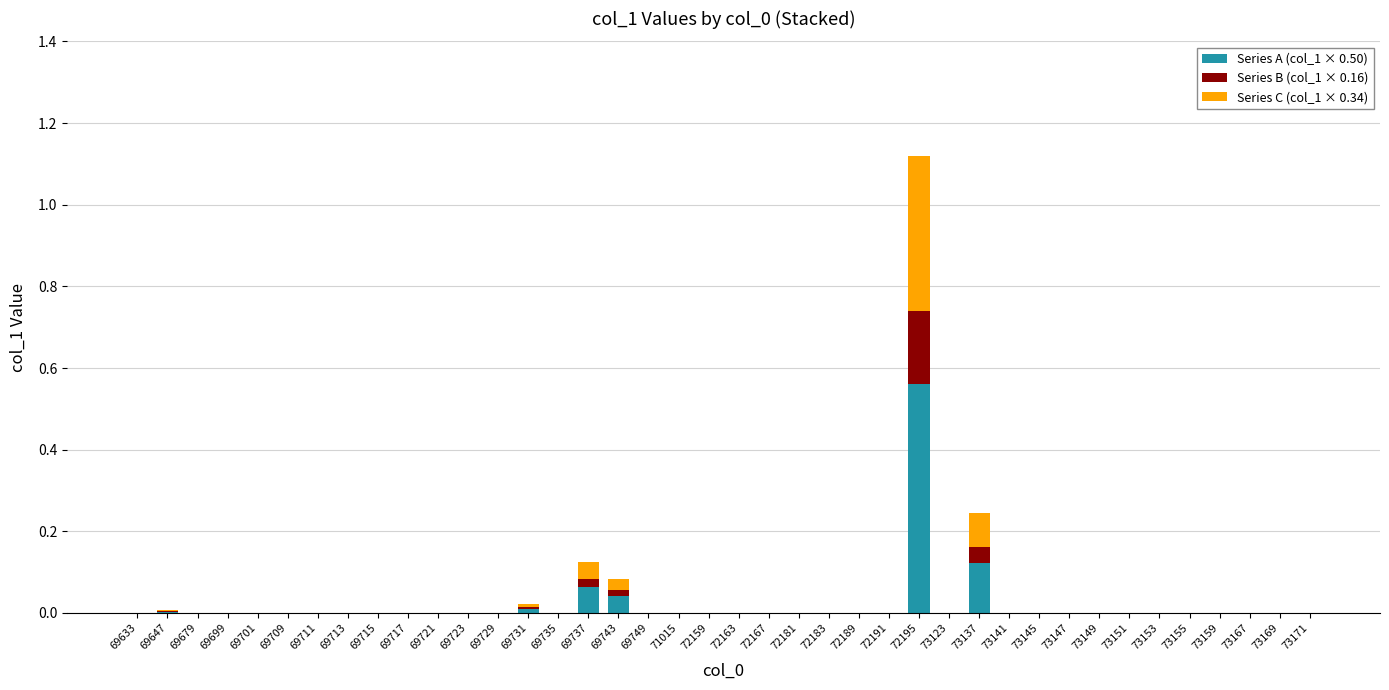

The Series A (col_1 × 0.50) series shows 0.0 at 73151. True or false?

True